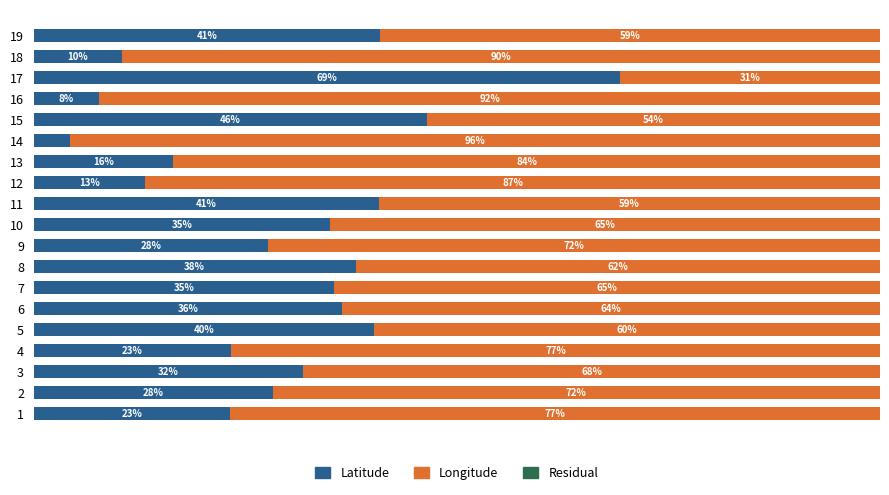

At how many categories does at least one series exceed 45?

19